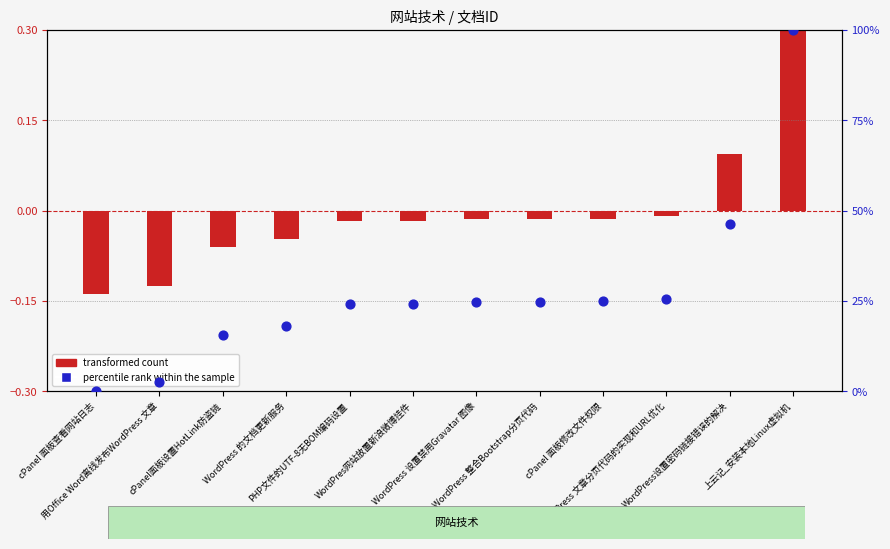

What is the change in value from cPanel 面板查看网站日志 to WordPress 整合Bootstrap分页代码?

+24.8